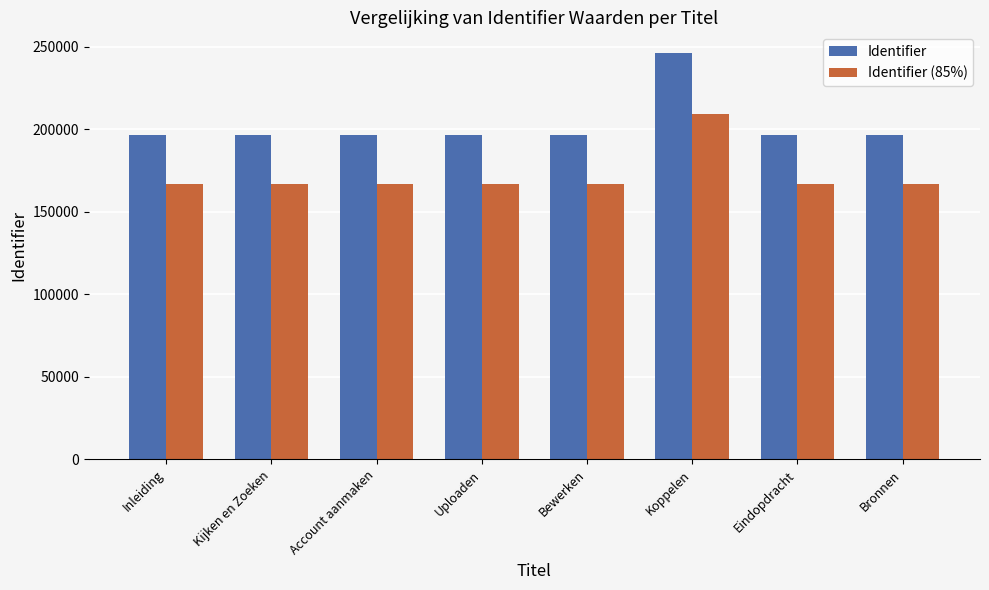

How many values in the Identifier (85%) series are below 167123?

4